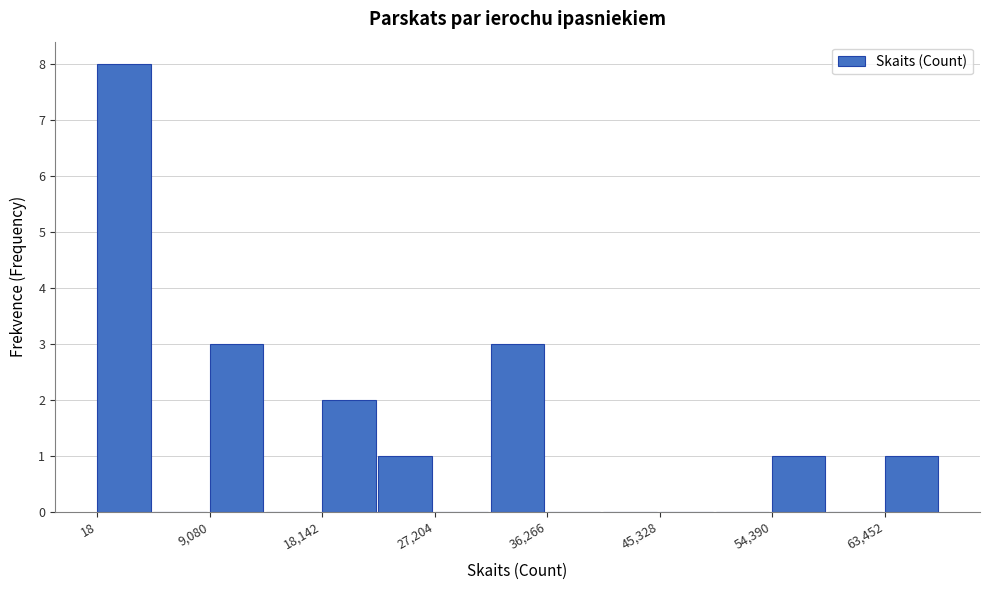

Reading left to right, list every bar in this chart as the range it spans on the x-axis followed by its height. Neither the bar edges nor the heights are printed on the chart, so give them approximately, as read against the axes.

0 to 5000: 8
5000 to 9000: 0
9000 to 14000: 3
14000 to 18000: 0
18000 to 23000: 2
23000 to 27000: 1
27000 to 32000: 0
32000 to 36000: 3
36000 to 41000: 0
41000 to 45000: 0
45000 to 50000: 0
50000 to 54000: 0
54000 to 59000: 1
59000 to 63000: 0
63000 to 68000: 1